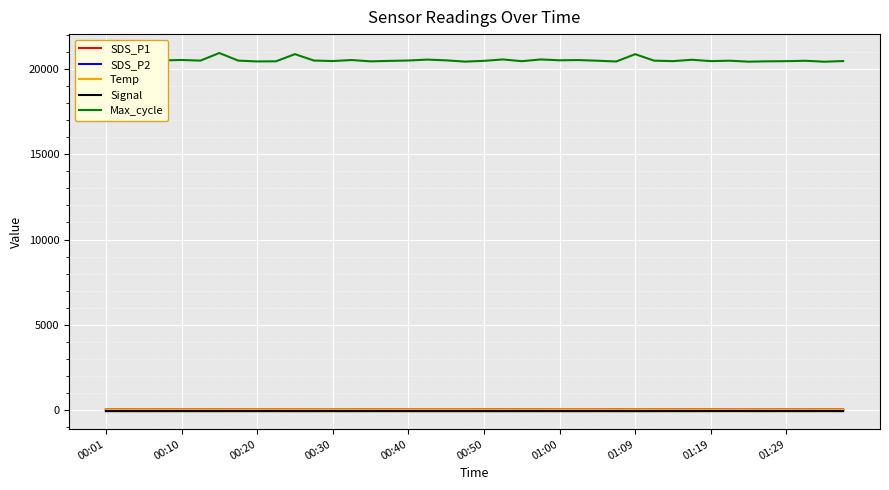

Reading left to right, what are all the values shown in this chart?

SDS_P1: 7.2	8.5	6.0	9.2	6.9	8.9	9.0	6.7	7.5	6.3	6.0	6.9	3.7	6.2	11.3	8.3	6.4	5.9	5.3	5.8	11.6	11.8	7.9	9.6	4.8	6.7	7.4	10.7	7.0	9.0	12.8	11.0	11.2	6.3	5.9	10.1	9.7	8.2	9.9	11.5
SDS_P2: 1.8	2.1	2.2	2.4	2.4	2.4	3.0	2.4	2.4	2.1	1.6	1.8	1.9	2.1	2.6	2.8	2.5	2.0	2.1	2.7	2.6	3.0	2.2	2.2	2.1	2.1	2.5	3.2	1.9	2.8	2.5	2.4	2.3	2.4	2.6	2.6	2.5	2.3	2.9	2.1
Temp: 7.9	8.0	8.0	8.0	8.0	8.0	8.0	8.1	8.1	8.1	8.1	8.1	8.2	8.2	8.2	8.1	8.1	8.1	8.1	8.1	8.1	8.1	8.1	8.0	8.0	8.0	7.9	8.0	8.0	8.2	8.1	8.1	8.1	8.2	8.2	8.2	8.2	8.1	8.1	8.0
Signal: -81.0	-82.0	-82.0	-82.0	-82.0	-82.0	-82.0	-82.0	-81.0	-81.0	-82.0	-82.0	-81.0	-82.0	-81.0	-81.0	-82.0	-82.0	-82.0	-82.0	-82.0	-83.0	-82.0	-82.0	-82.0	-82.0	-82.0	-82.0	-83.0	-82.0	-81.0	-82.0	-80.0	-78.0	-80.0	-81.0	-79.0	-81.0	-79.0	-81.0
Max_cycle: 20525.0	20550.0	21009.0	20518.0	20545.0	20507.0	20953.0	20507.0	20458.0	20467.0	20887.0	20512.0	20481.0	20541.0	20464.0	20490.0	20513.0	20567.0	20522.0	20449.0	20493.0	20576.0	20473.0	20575.0	20526.0	20540.0	20500.0	20456.0	20885.0	20505.0	20476.0	20557.0	20477.0	20502.0	20445.0	20466.0	20474.0	20498.0	20442.0	20481.0